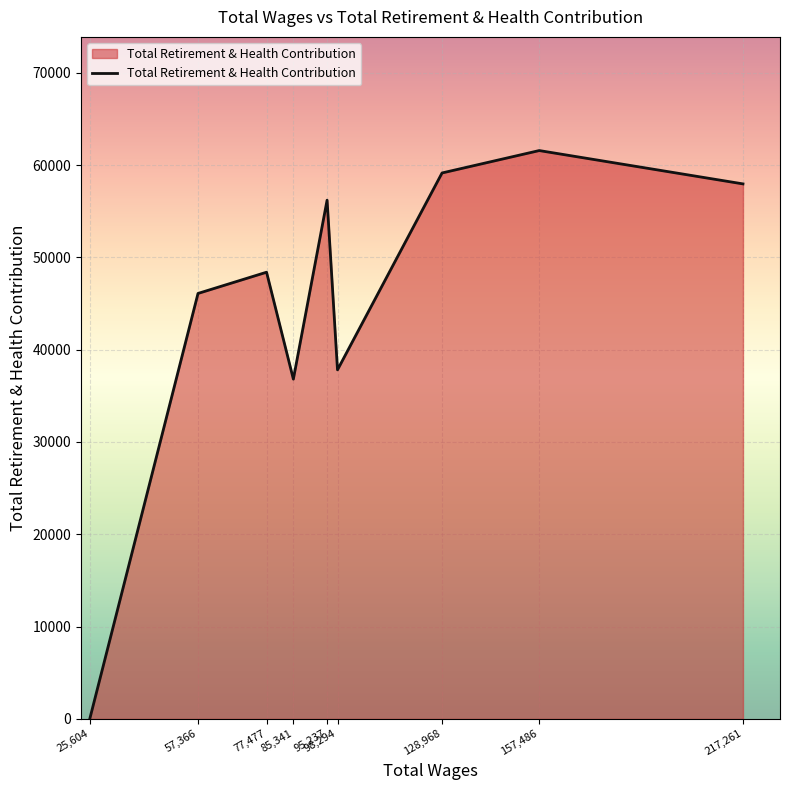

How many values are above zero?

8